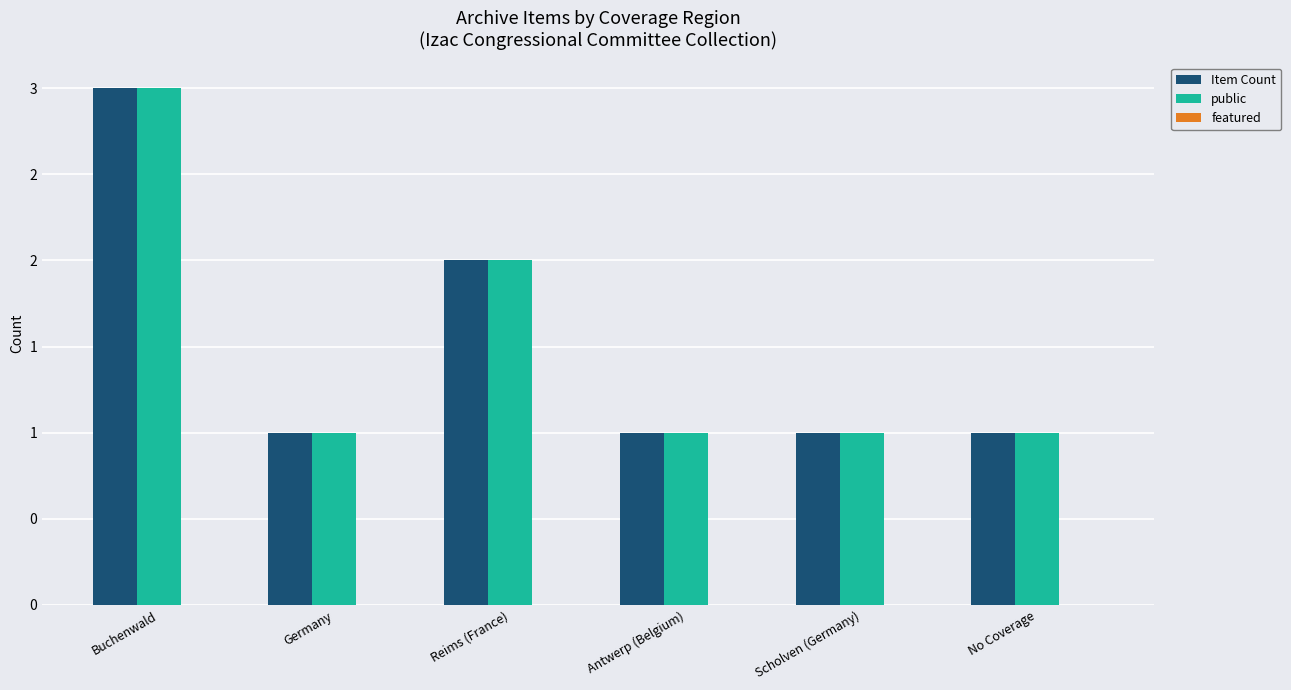

Does the chart contain any negative values?

No